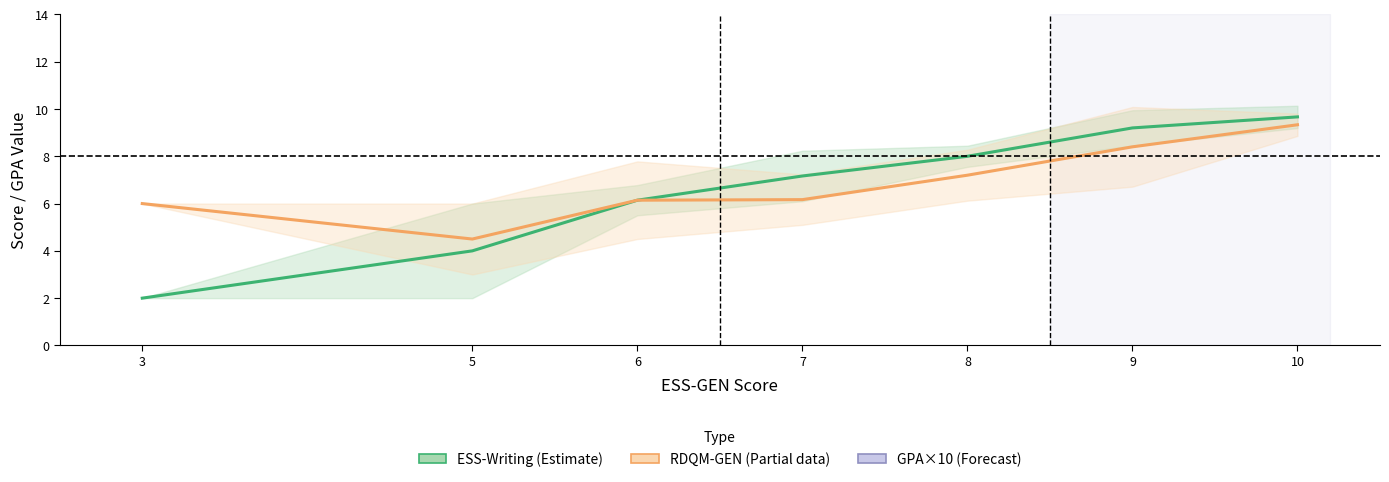

True or false: ESS-Writing (Estimate) and RDQM-GEN (Partial) cross at least once.

False